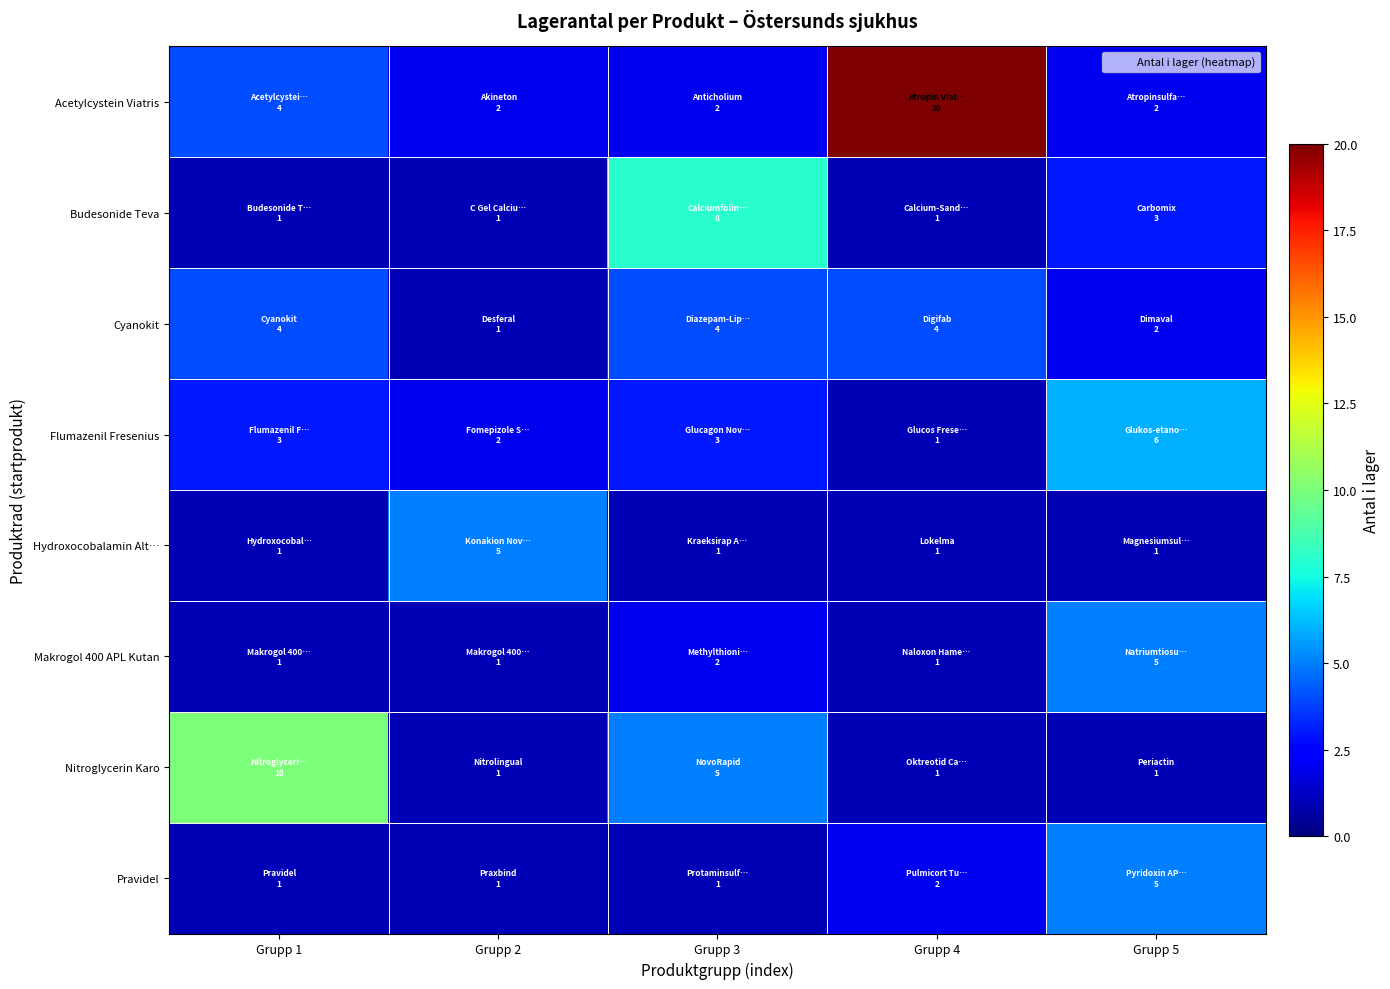

Reading left to right, extract all data points from this chart.

Acetylcystein Viatris: Grupp 1=4	Grupp 2=2	Grupp 3=2	Grupp 4=20	Grupp 5=2
Budesonide Teva: Grupp 1=1	Grupp 2=1	Grupp 3=8	Grupp 4=1	Grupp 5=3
Cyanokit: Grupp 1=4	Grupp 2=1	Grupp 3=4	Grupp 4=4	Grupp 5=2
Flumazenil Fresenius: Grupp 1=3	Grupp 2=2	Grupp 3=3	Grupp 4=1	Grupp 5=6
Hydroxocobalamin Alt…: Grupp 1=1	Grupp 2=5	Grupp 3=1	Grupp 4=1	Grupp 5=1
Makrogol 400 APL Kutan: Grupp 1=1	Grupp 2=1	Grupp 3=2	Grupp 4=1	Grupp 5=5
Nitroglycerin Karo: Grupp 1=10	Grupp 2=1	Grupp 3=5	Grupp 4=1	Grupp 5=1
Pravidel: Grupp 1=1	Grupp 2=1	Grupp 3=1	Grupp 4=2	Grupp 5=5